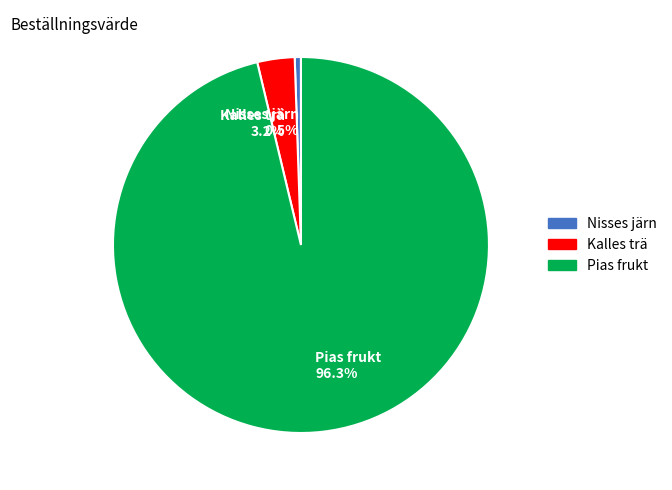

Rank the categories by value from lowest to highest.

Nisses järn, Kalles trä, Pias frukt